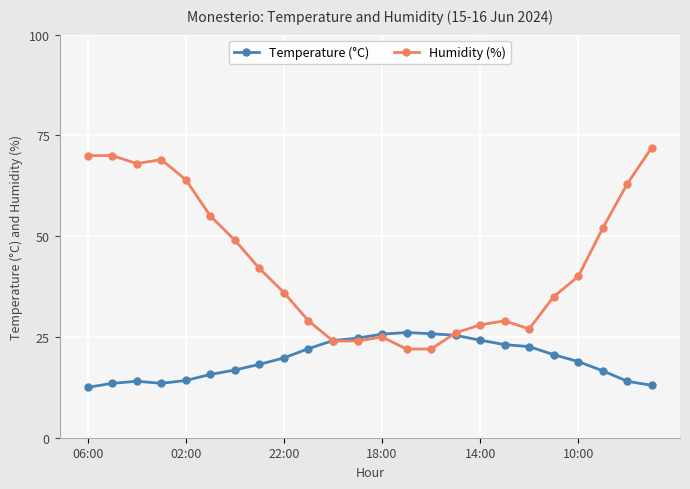

Which series has the widest spread of values?

Humidity (%)